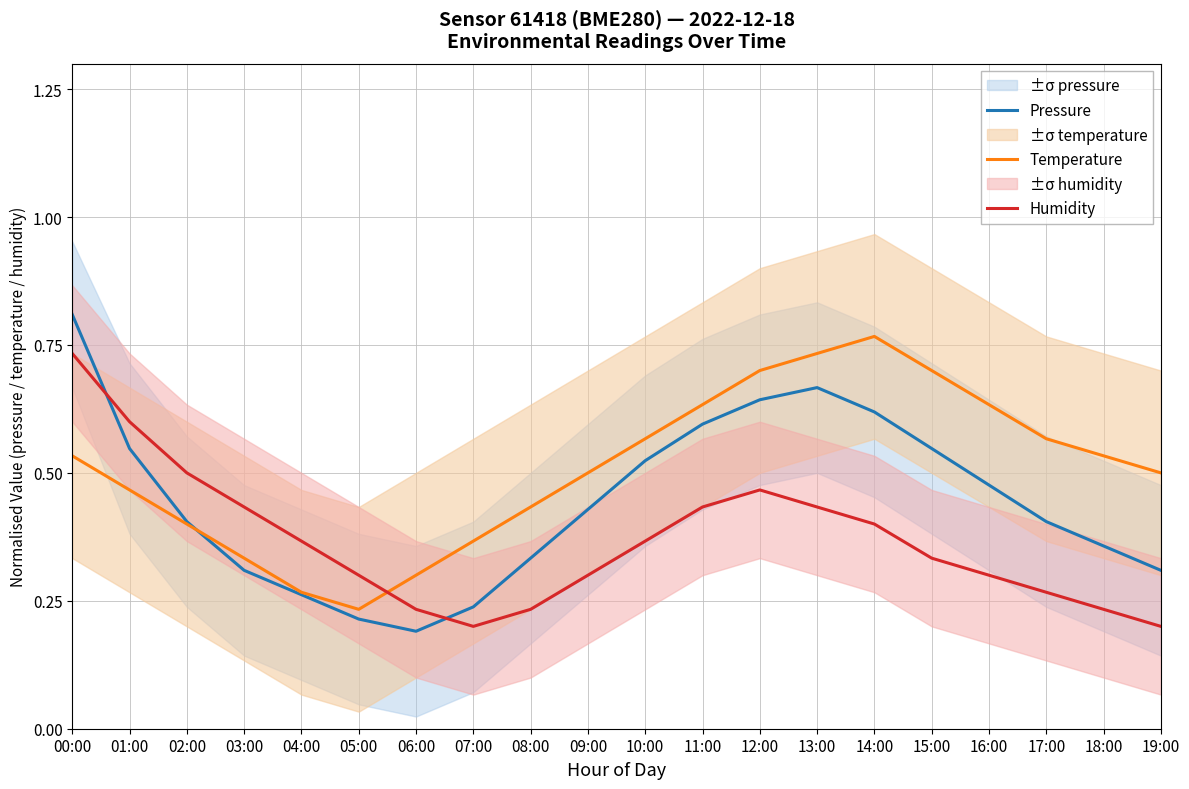

Where do Temperature and Pressure first cross each other?

02:00 and 03:00